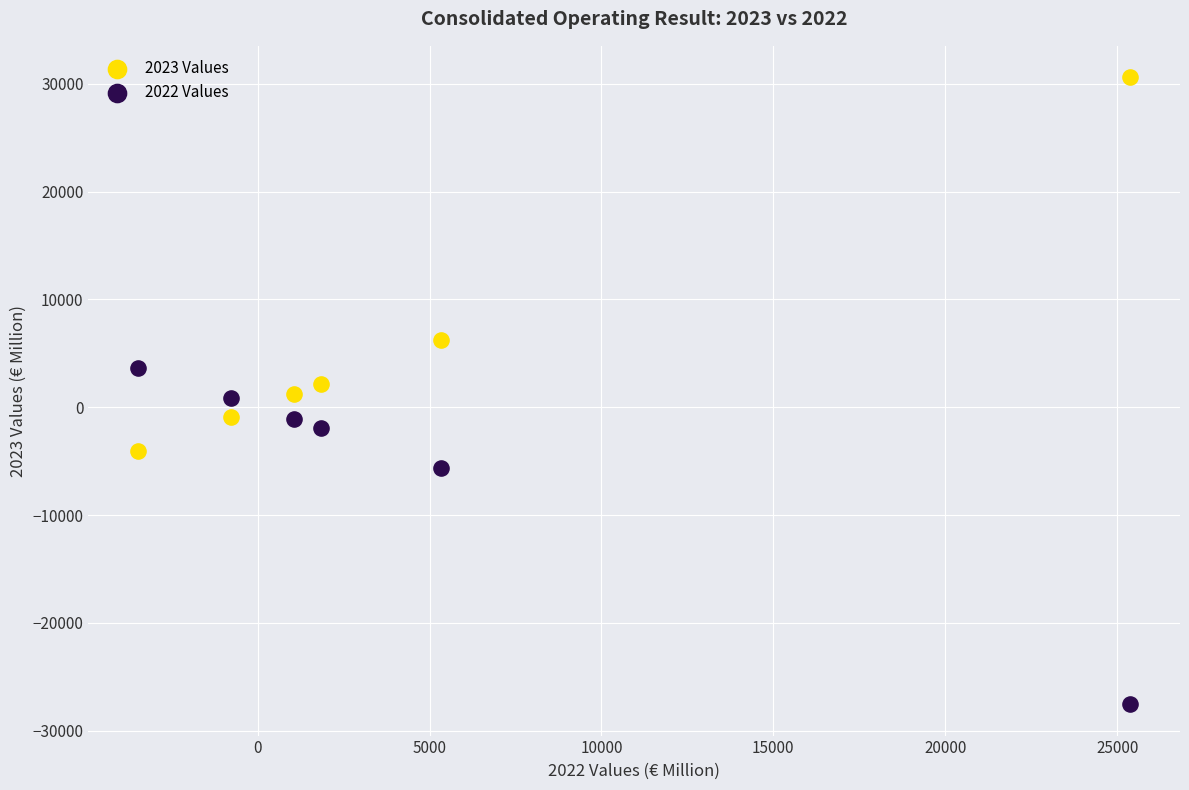

What is the X range (max minus min) for the scatter plot?

28864.0